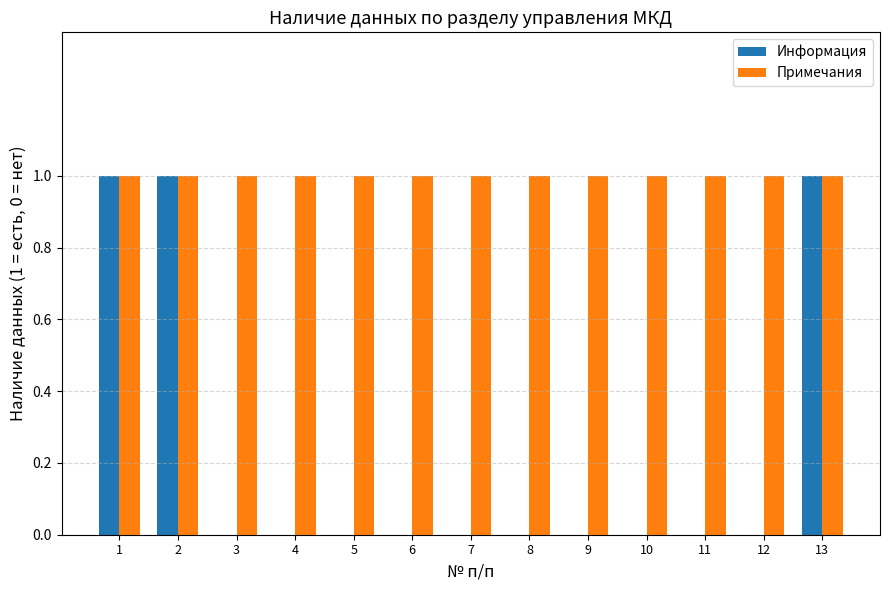

Is it true that Примечания equals 0 at 12?

False